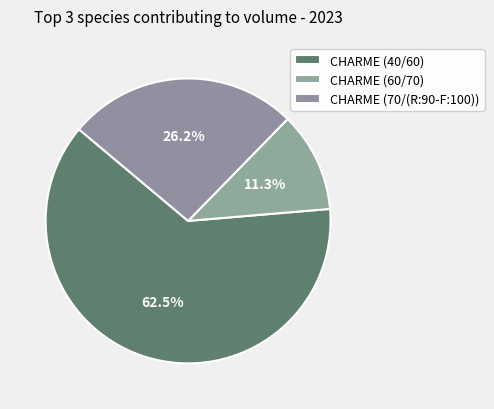

The CHARME (70/(R:90-F:100)) slice represents 39% of the pie. True or false?

False